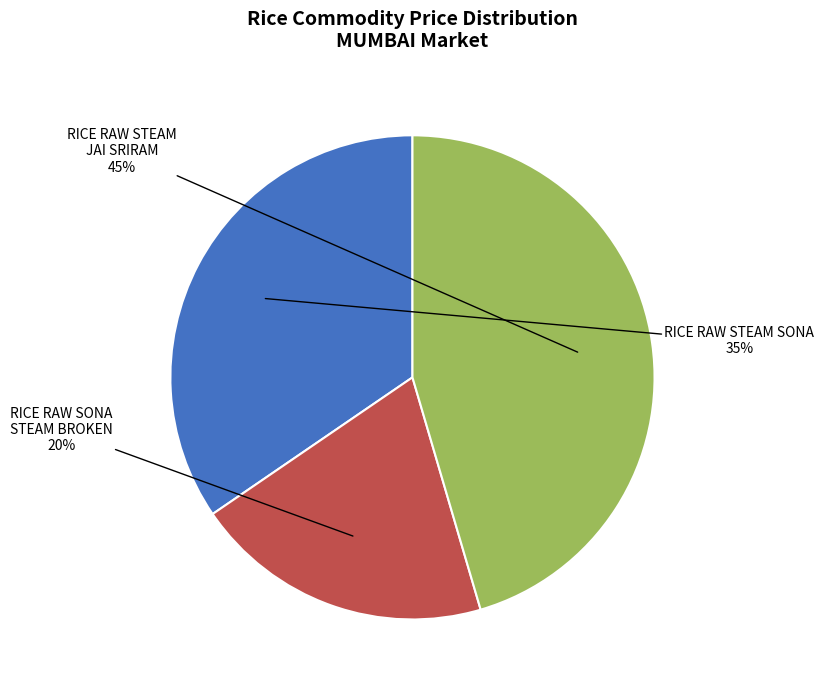

Does any single category account for the majority?

No